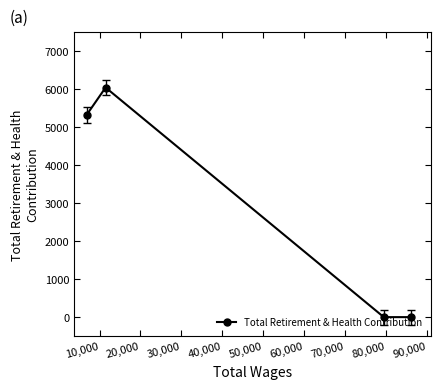

Count the number of data series in this chart.

1